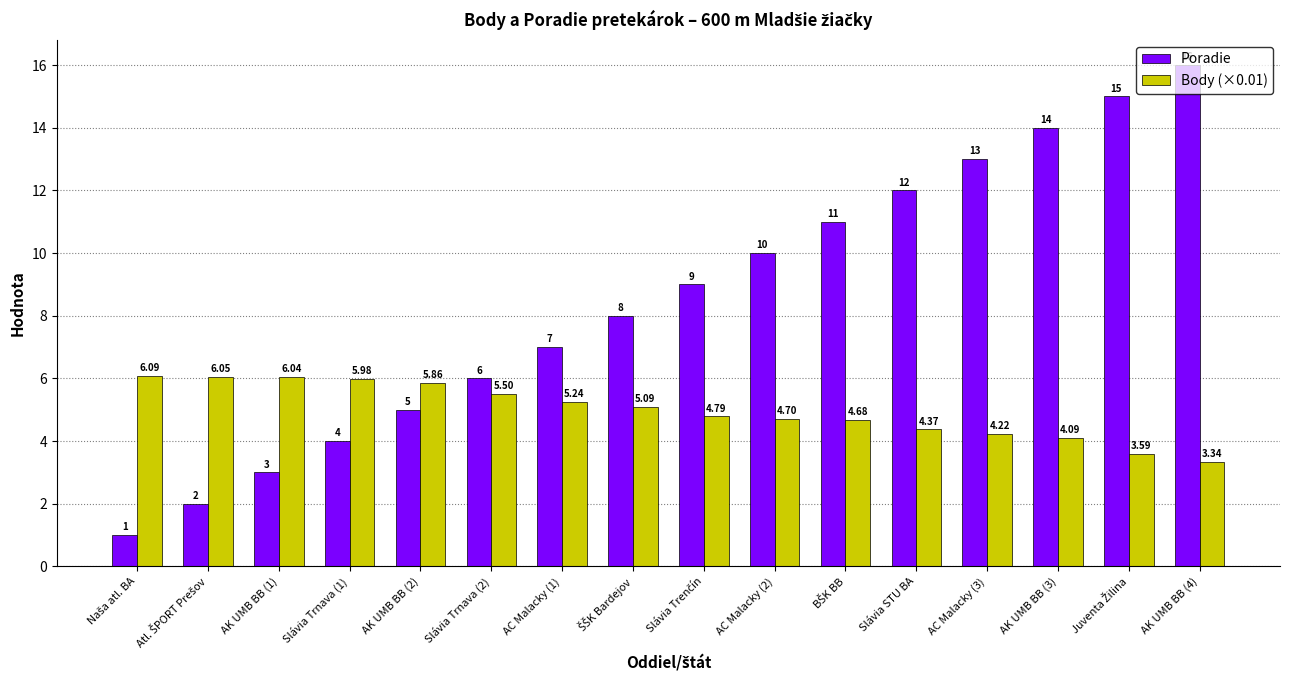

At which category does the chart reach its peak across all series?

AK UMB BB (4)